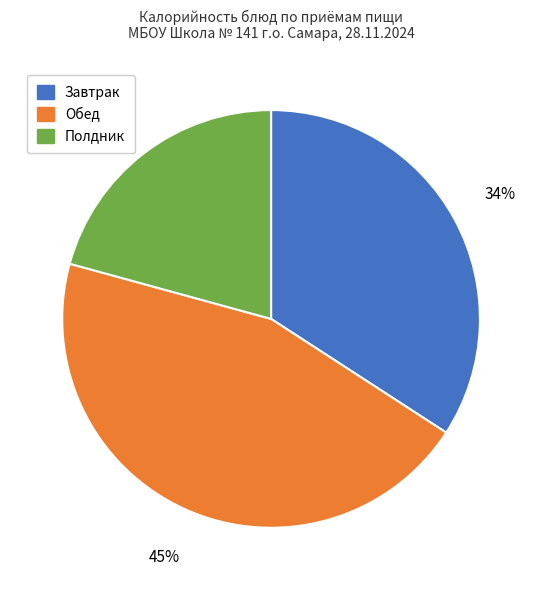

To the nearest percent, what is the average slice percentage?

33%